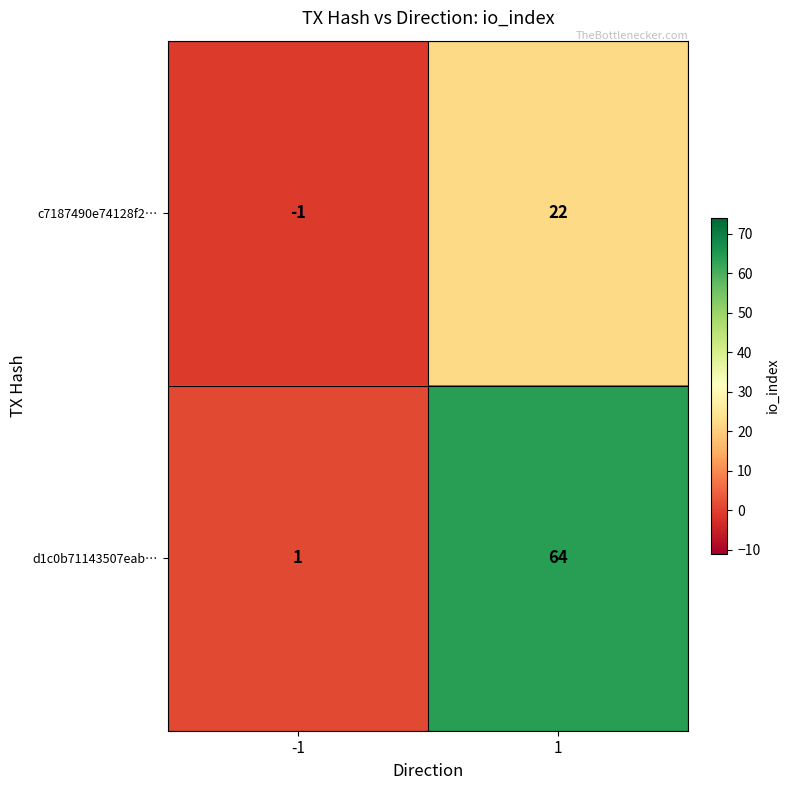

What is the greatest value displayed?

64